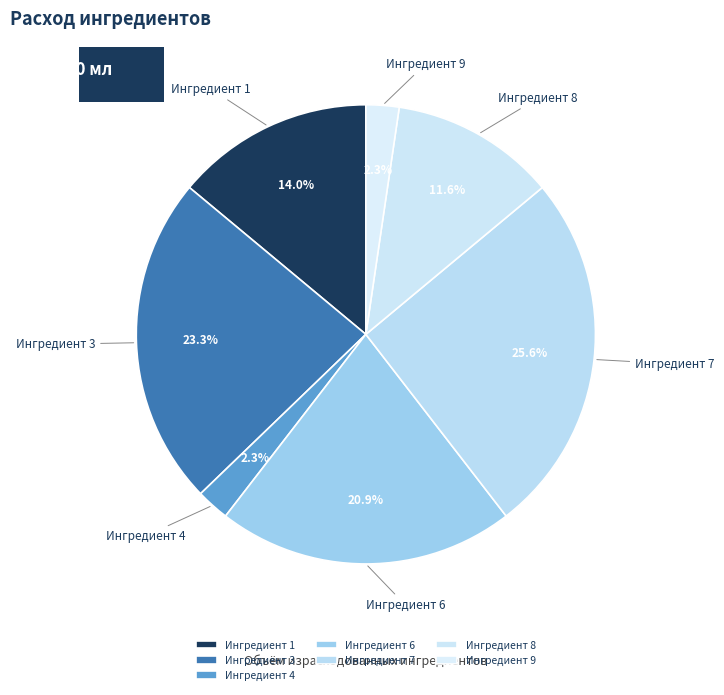

What percentage do Ингредиент 7 and Ингредиент 8 together represent?

37.2%